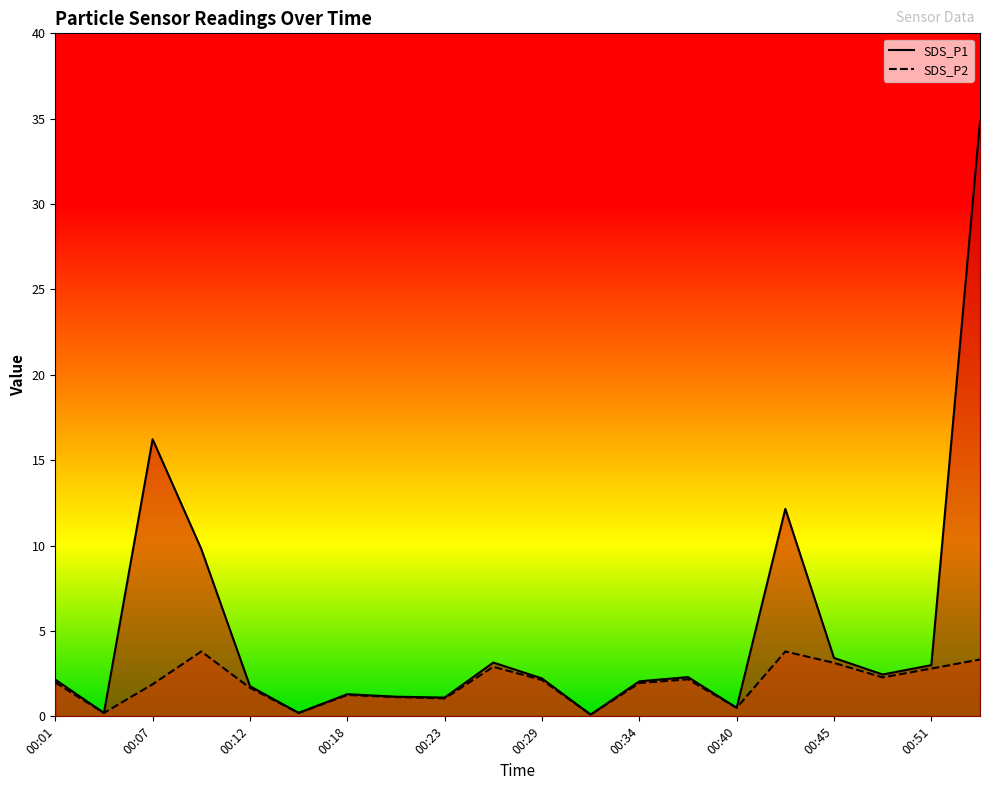

At which label does SDS_P2 first exceed 1?

00:01